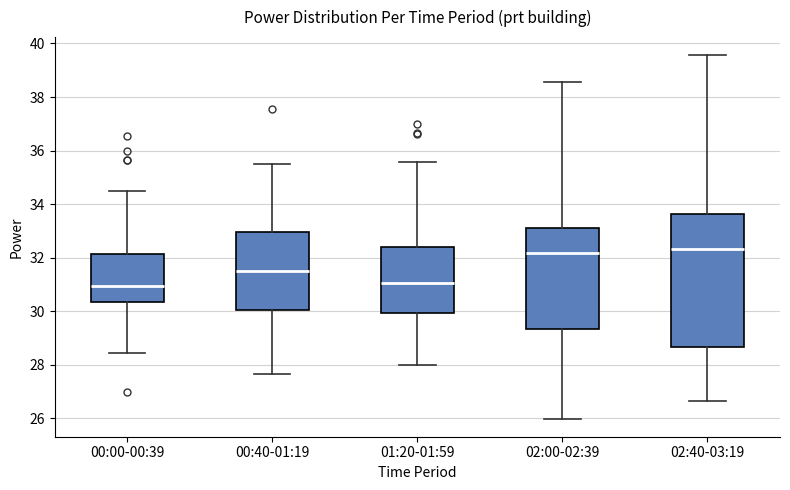

Reading left to right, read every box against the y-axis: the position of its median line, the range the box covers, and the ends of its whiskers. The values are not printed on the chart, so give them approximately, as read against the axis.

00:00-00:39: median 31.0, box 30.4 to 32.2, whiskers 28.4 to 34.4
00:40-01:19: median 31.6, box 30.0 to 33.0, whiskers 27.6 to 35.4
01:20-01:59: median 31.0, box 30.0 to 32.4, whiskers 28.0 to 35.6
02:00-02:39: median 32.2, box 29.4 to 33.0, whiskers 26.0 to 38.6
02:40-03:19: median 32.4, box 28.6 to 33.6, whiskers 26.6 to 39.6